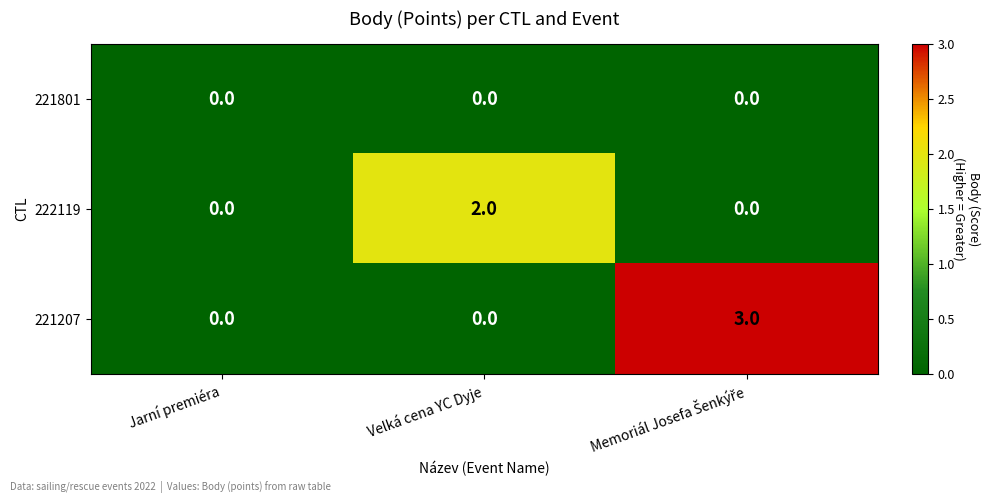

Which series has the largest total across all categories?

221207